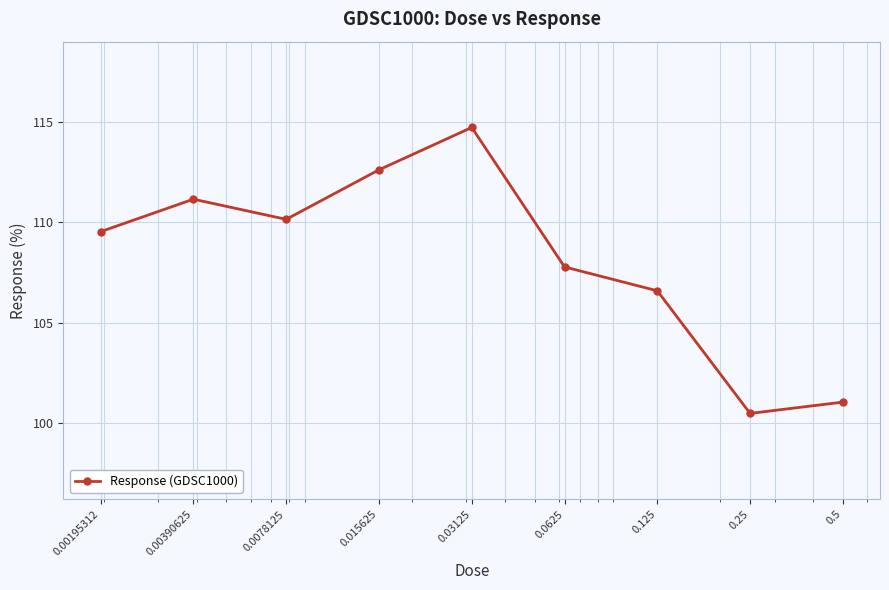

What is the smallest value displayed?

100.5